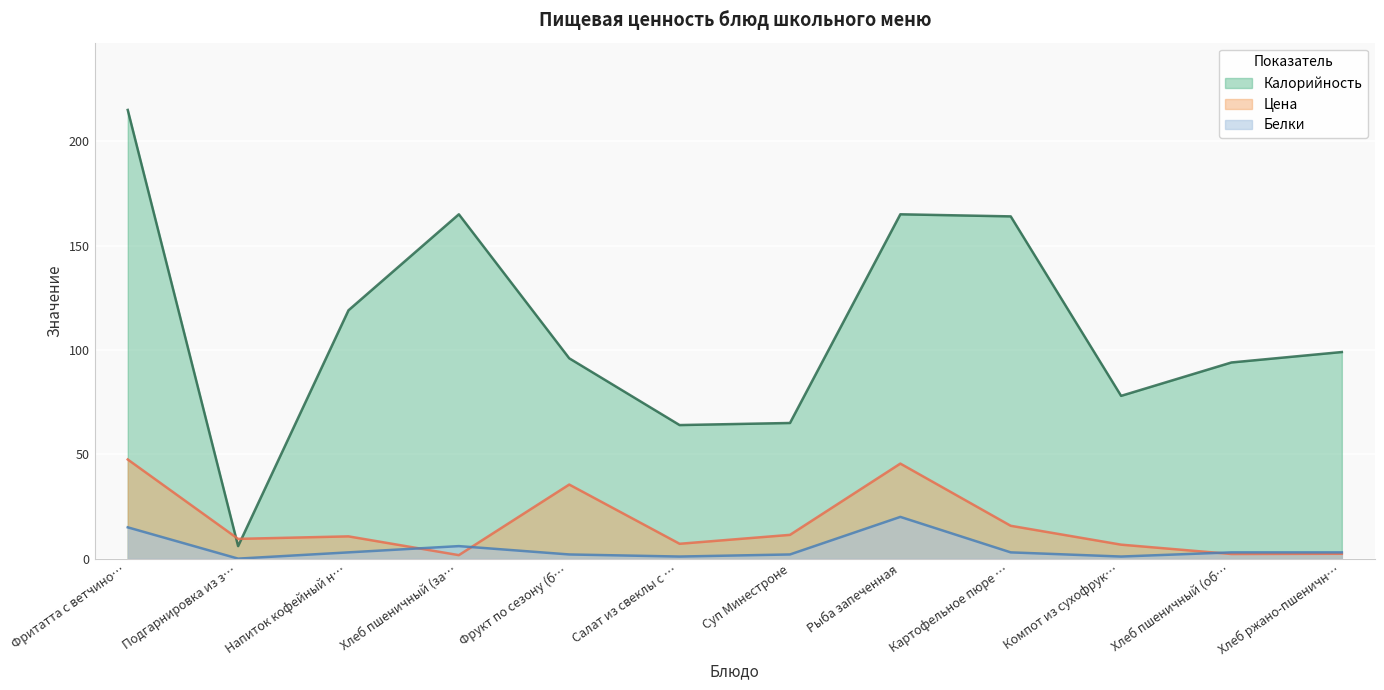

At which label is Калорийность closest to 110?

Напиток кофейный н…